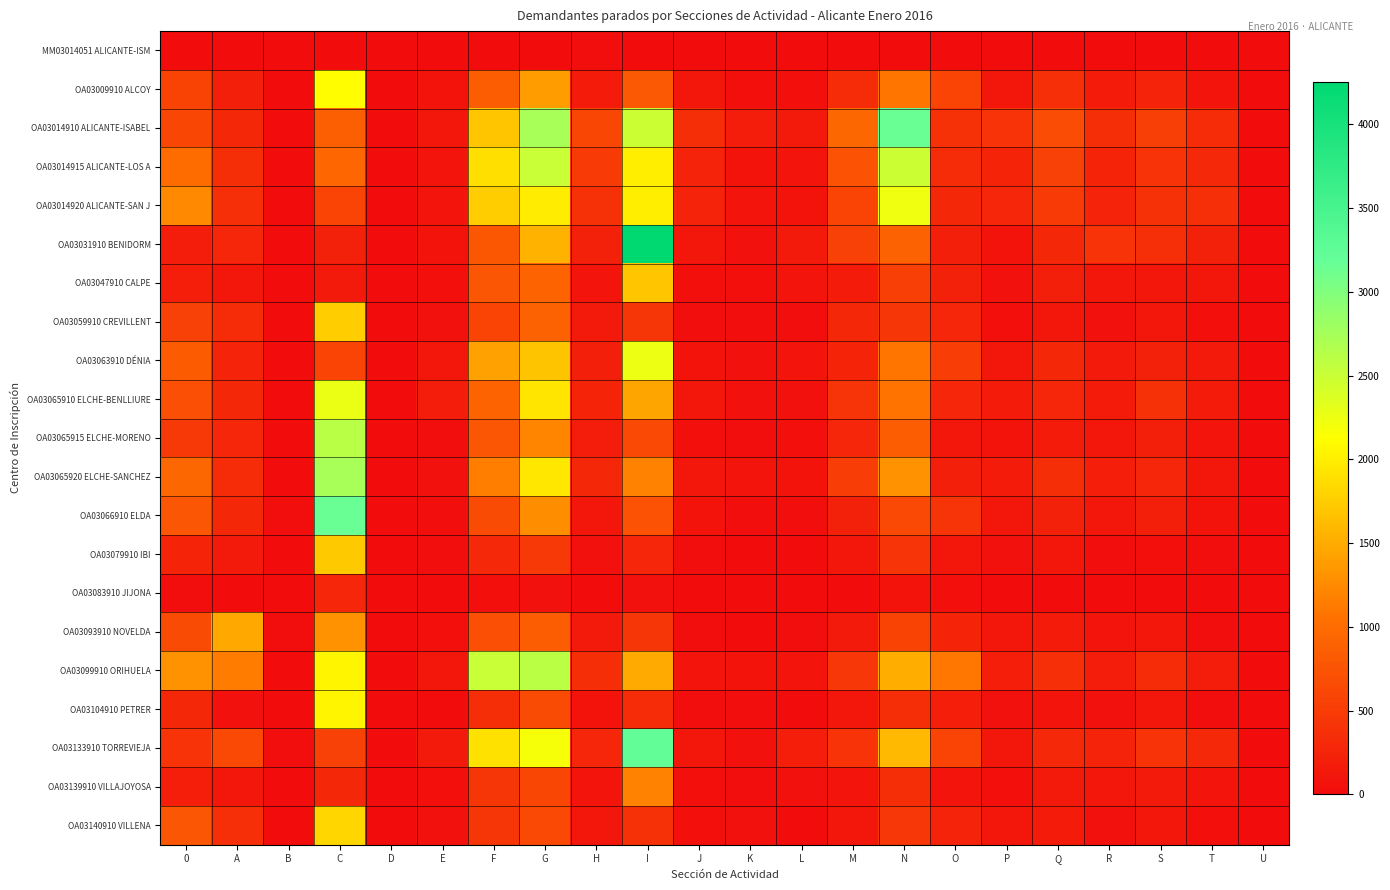

Which has a higher value, G or K?

G